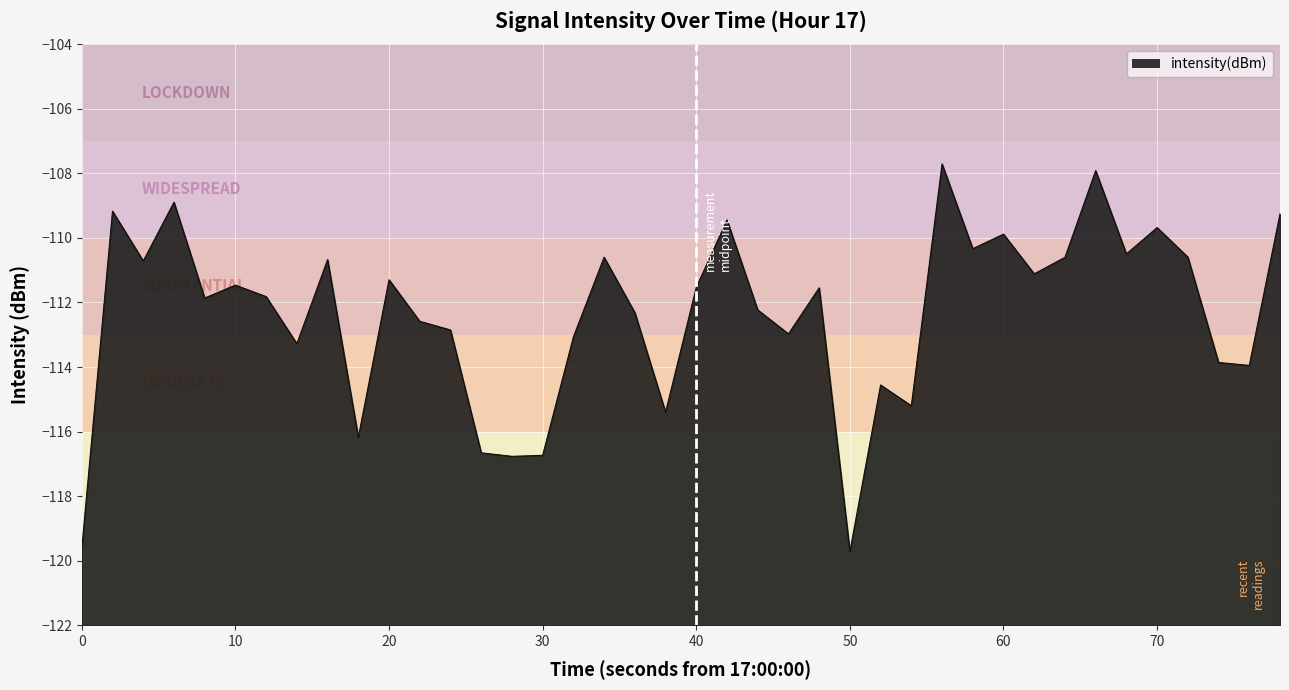

Reading left to right, list all the values displayed in this chart.

-119.6	-109.2	-110.7	-108.9	-111.9	-111.5	-111.8	-113.3	-110.7	-116.2	-111.3	-112.6	-112.9	-116.7	-116.8	-116.7	-113.1	-110.6	-112.3	-115.4	-111.5	-109.4	-112.2	-113.0	-111.5	-119.7	-114.6	-115.2	-107.7	-110.3	-109.9	-111.1	-110.6	-107.9	-110.5	-109.7	-110.6	-113.9	-114.0	-109.3